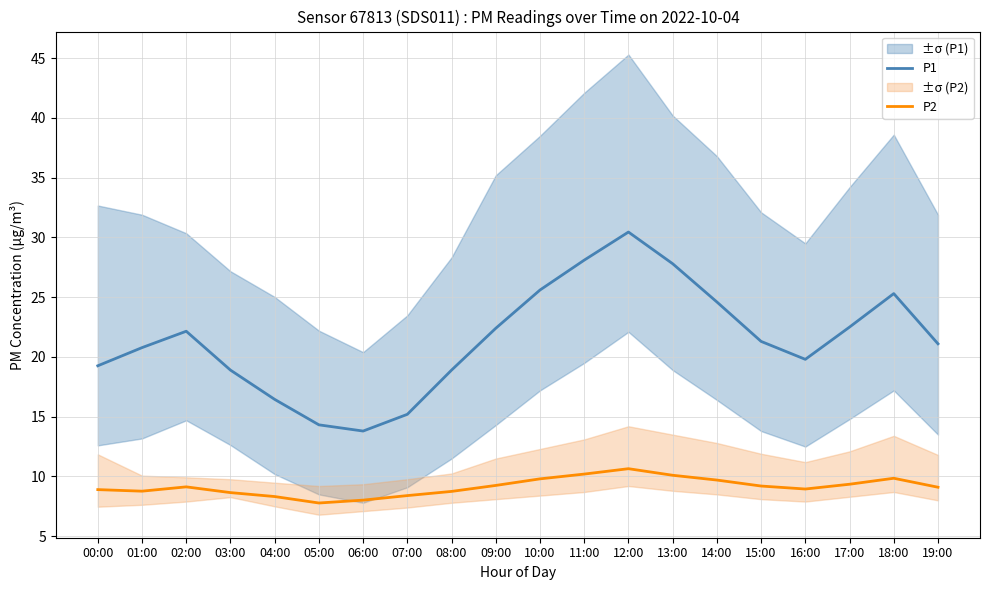

True or false: P2 and P1 intersect in this chart.

False